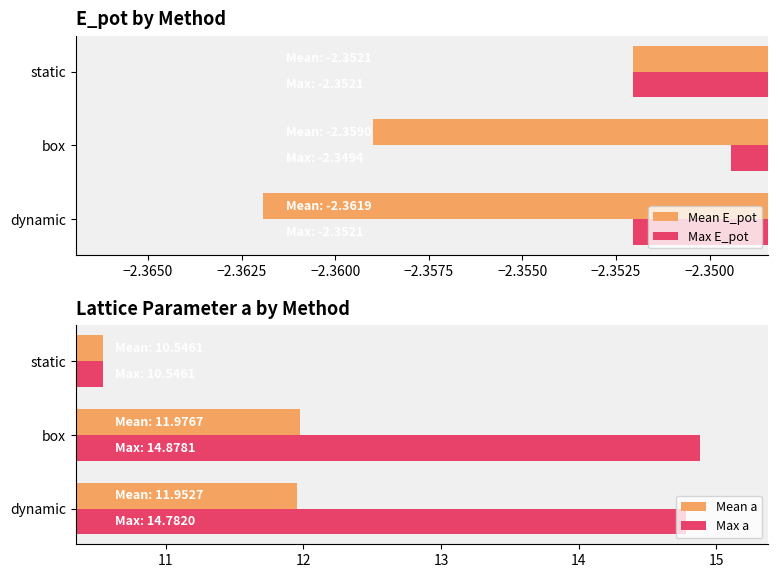

True or false: Mean a has a value of 12.0 at dynamic.

True